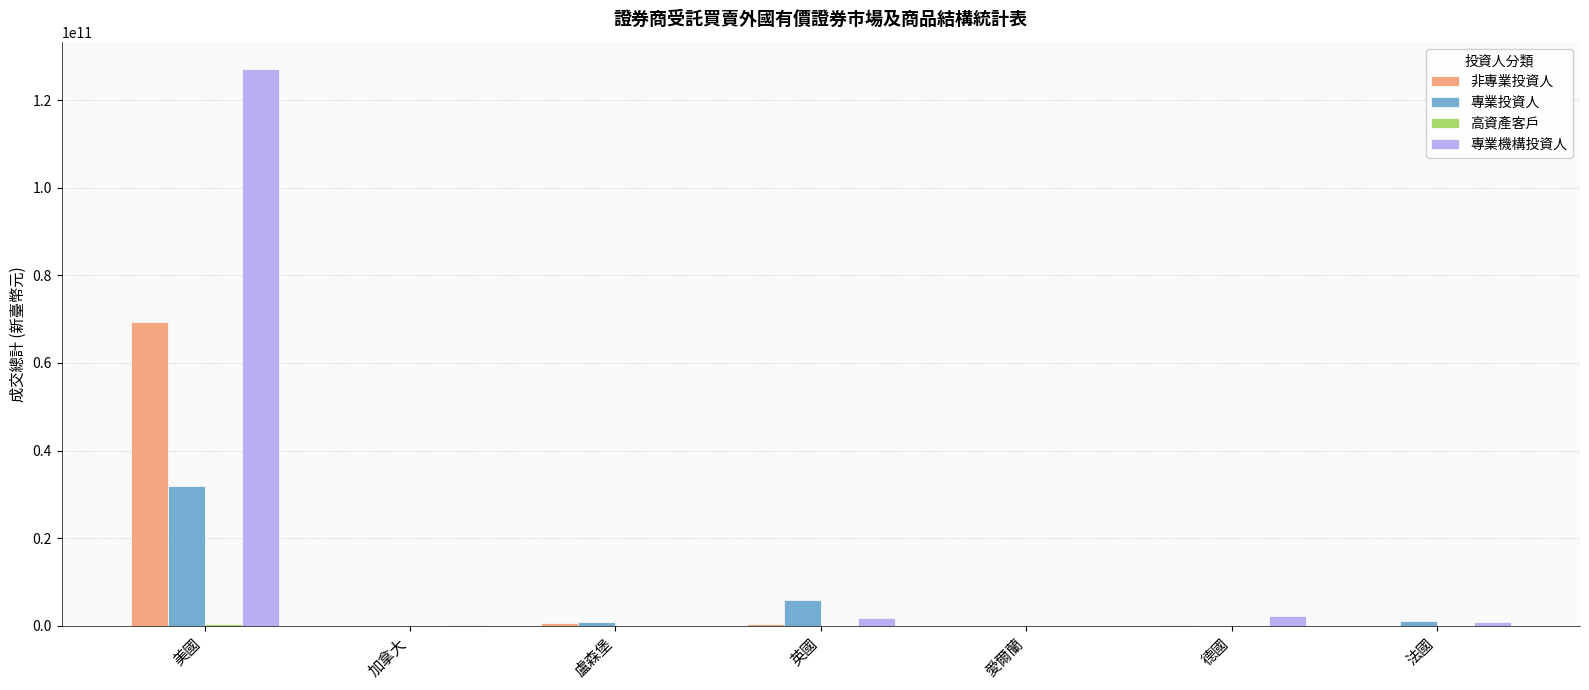

Which series has the largest total across all categories?

專業機構投資人